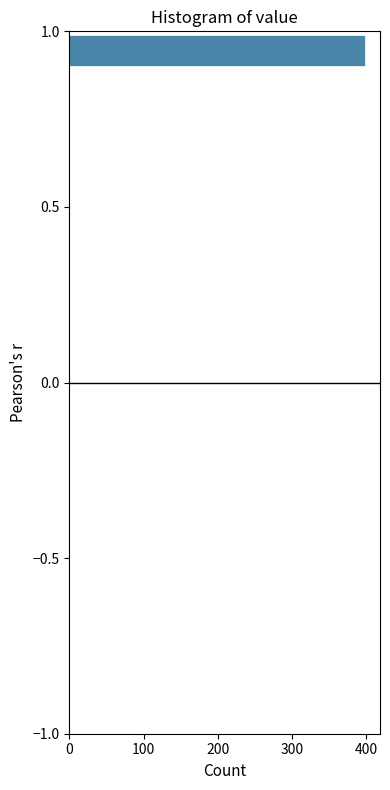

Around what value on the y-axis is the longest bar? Give the approximate position of its centre, as read against the axis.

0.95